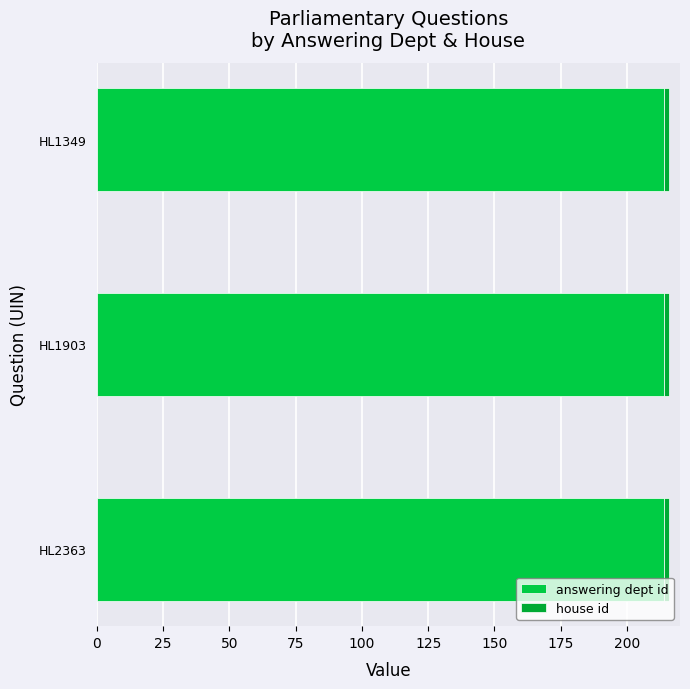

The house id series shows 2 at HL1903. True or false?

True